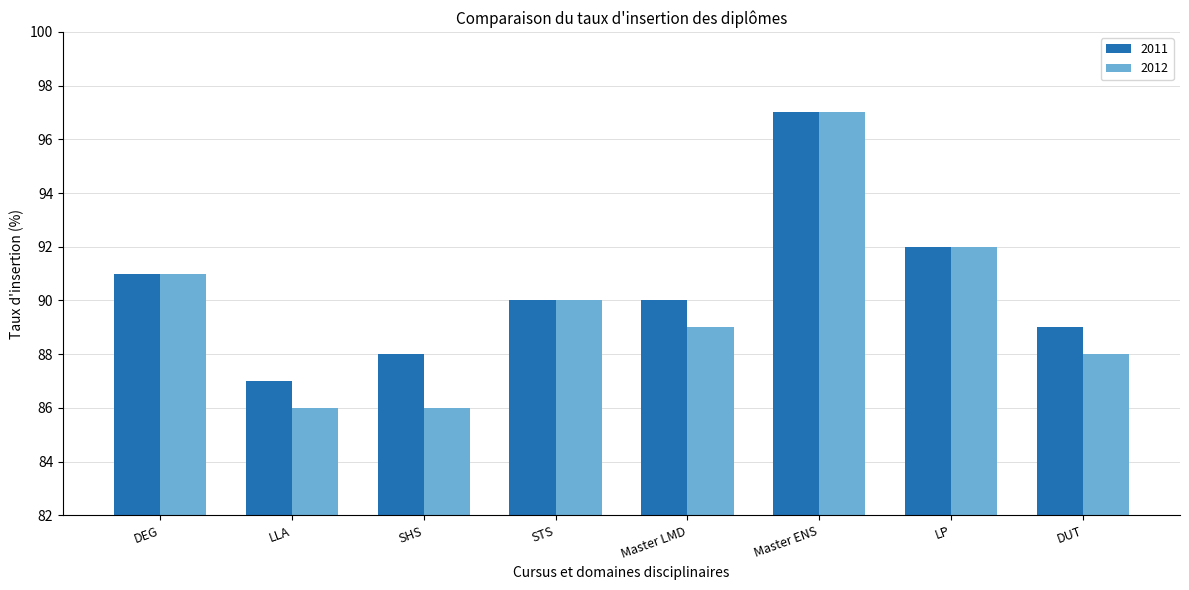

How many 2011 values are between 89 and 92?

5